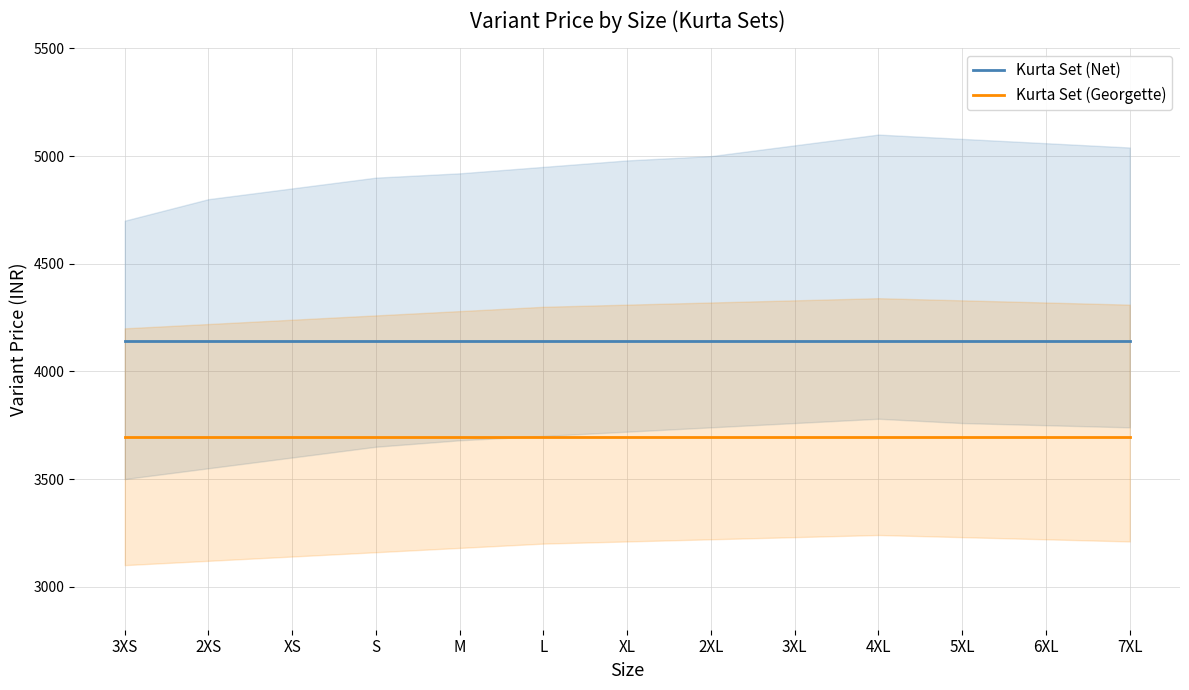

Which series has the largest range (max minus min)?

Kurta Set (Net)